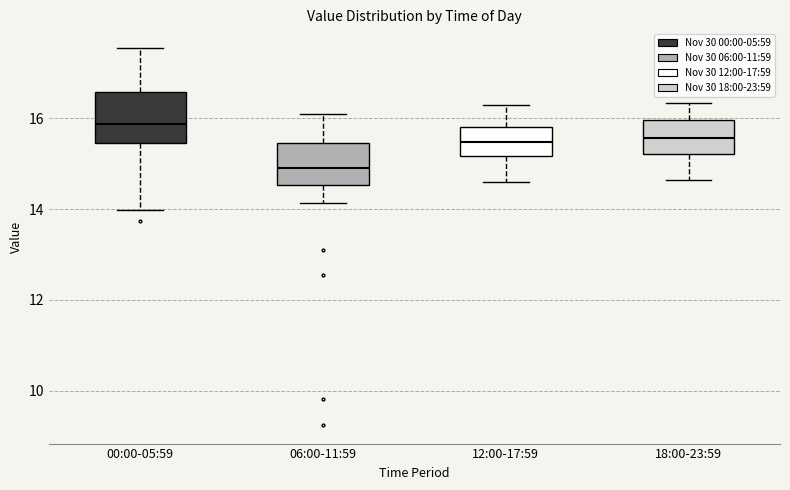

Reading left to right, transcribe this box plot: for each box, give where its median line is, the range the box spans, and where its two whiskers end, as read against the y-axis. The values are not printed on the chart, so give them approximately, as read against the axis.

00:00-05:59: median 15.8, box 15.4 to 16.6, whiskers 14.0 to 17.6
06:00-11:59: median 15.0, box 14.6 to 15.4, whiskers 14.2 to 16.2
12:00-17:59: median 15.4, box 15.2 to 15.8, whiskers 14.6 to 16.4
18:00-23:59: median 15.6, box 15.2 to 16.0, whiskers 14.6 to 16.4